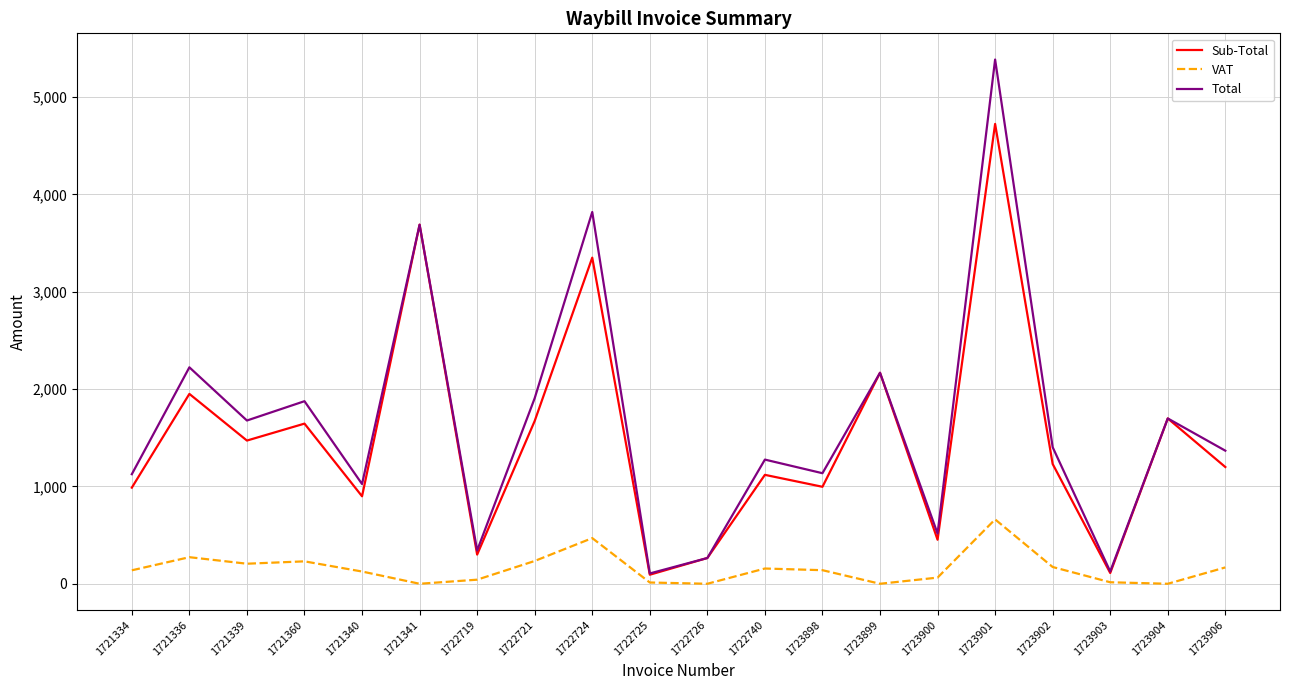

What is the total value across all series at 1723900?

1031.3